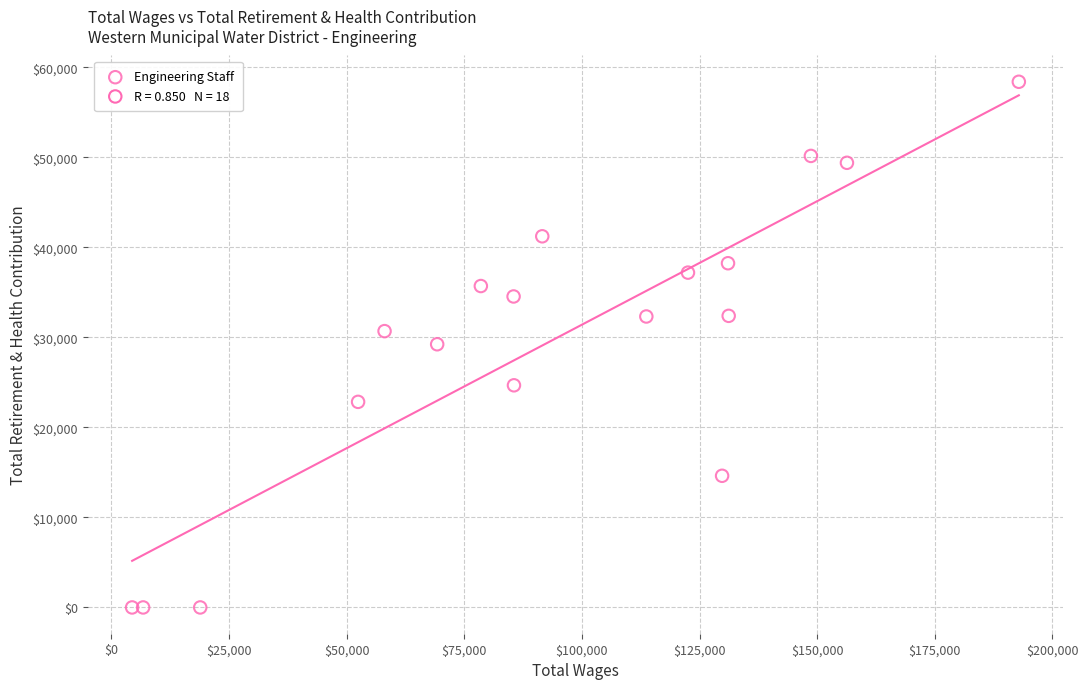

What is the range of Y values (max minus min)?

58382